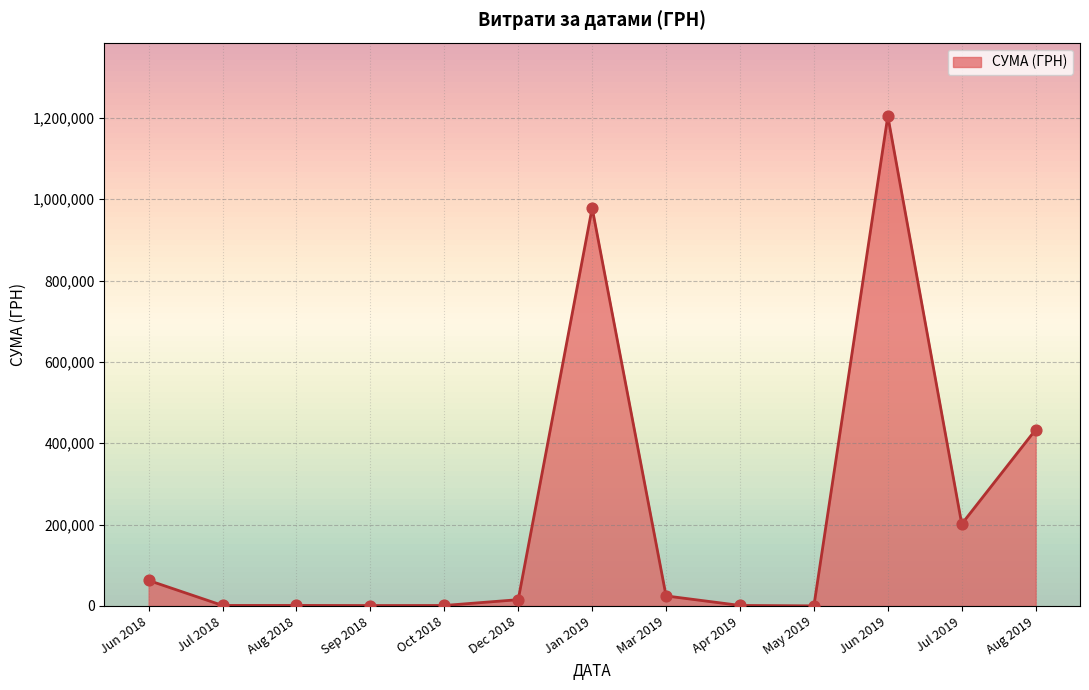

Which has a higher value, Jun 2019 or Aug 2019?

Jun 2019